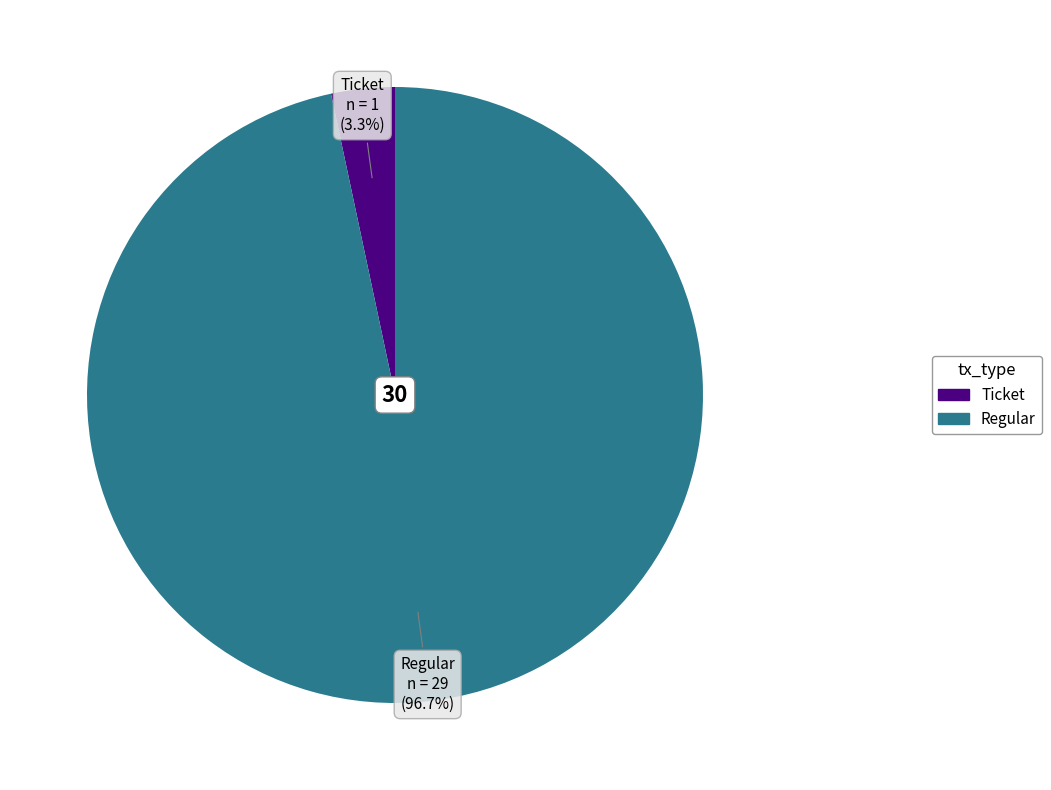

Which category has the smallest portion of the pie?

Ticket